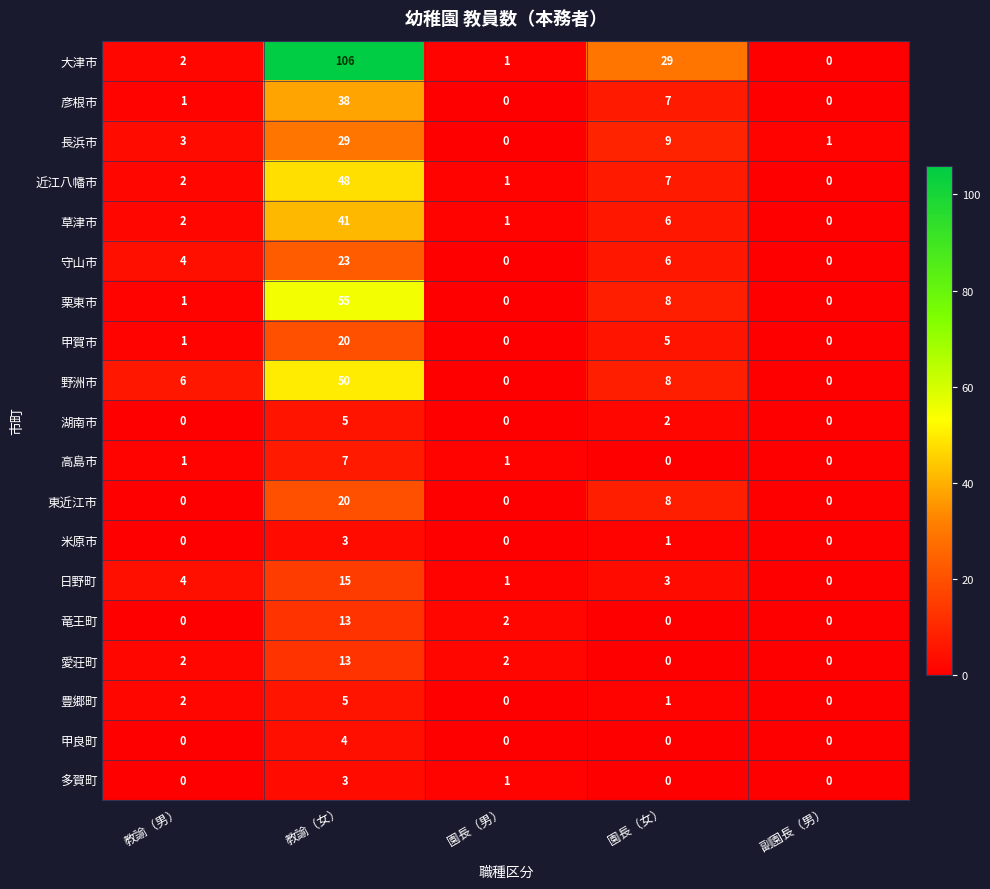

Is it true that 野洲市 equals 28 at 園長（男）?

False